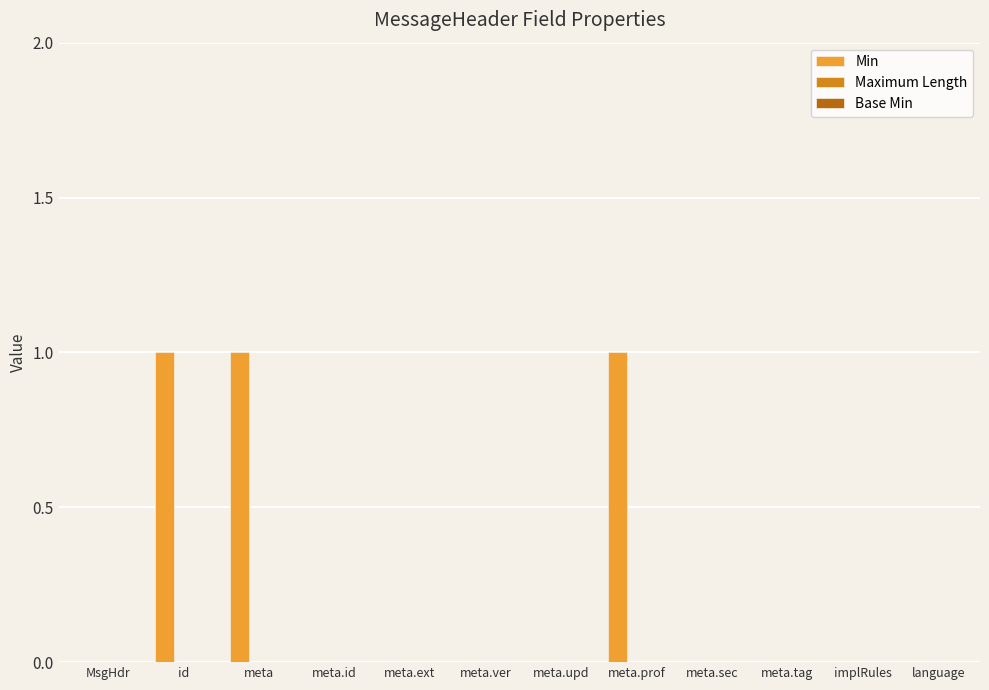

Which has a higher value, meta.tag or meta?

meta